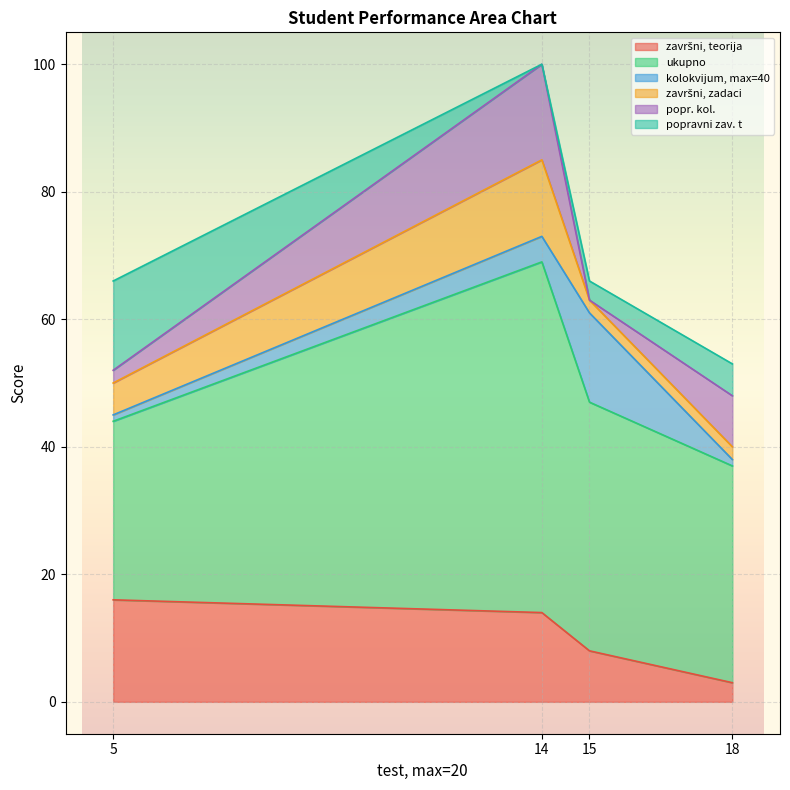

True or false: popravni zav. t and ukupno intersect in this chart.

False